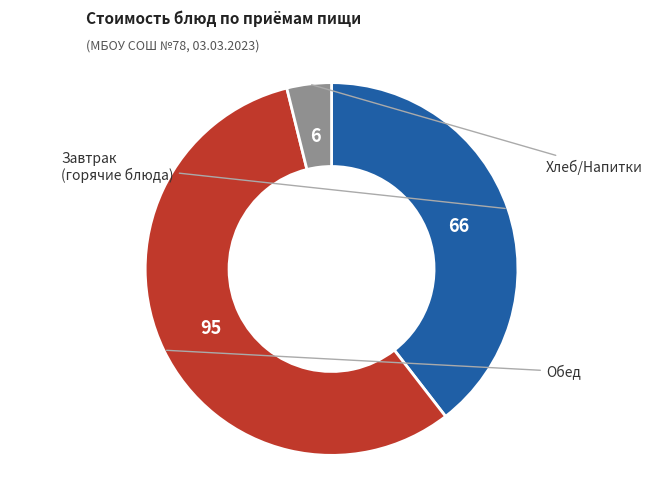

Is there a majority slice in this chart?

Yes